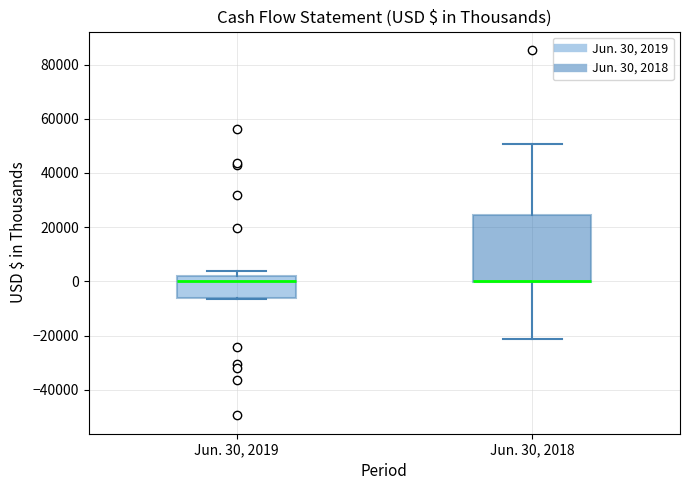

Comparing the boxes themselves (not the whiskers), which one is the tallest?

Jun. 30, 2018